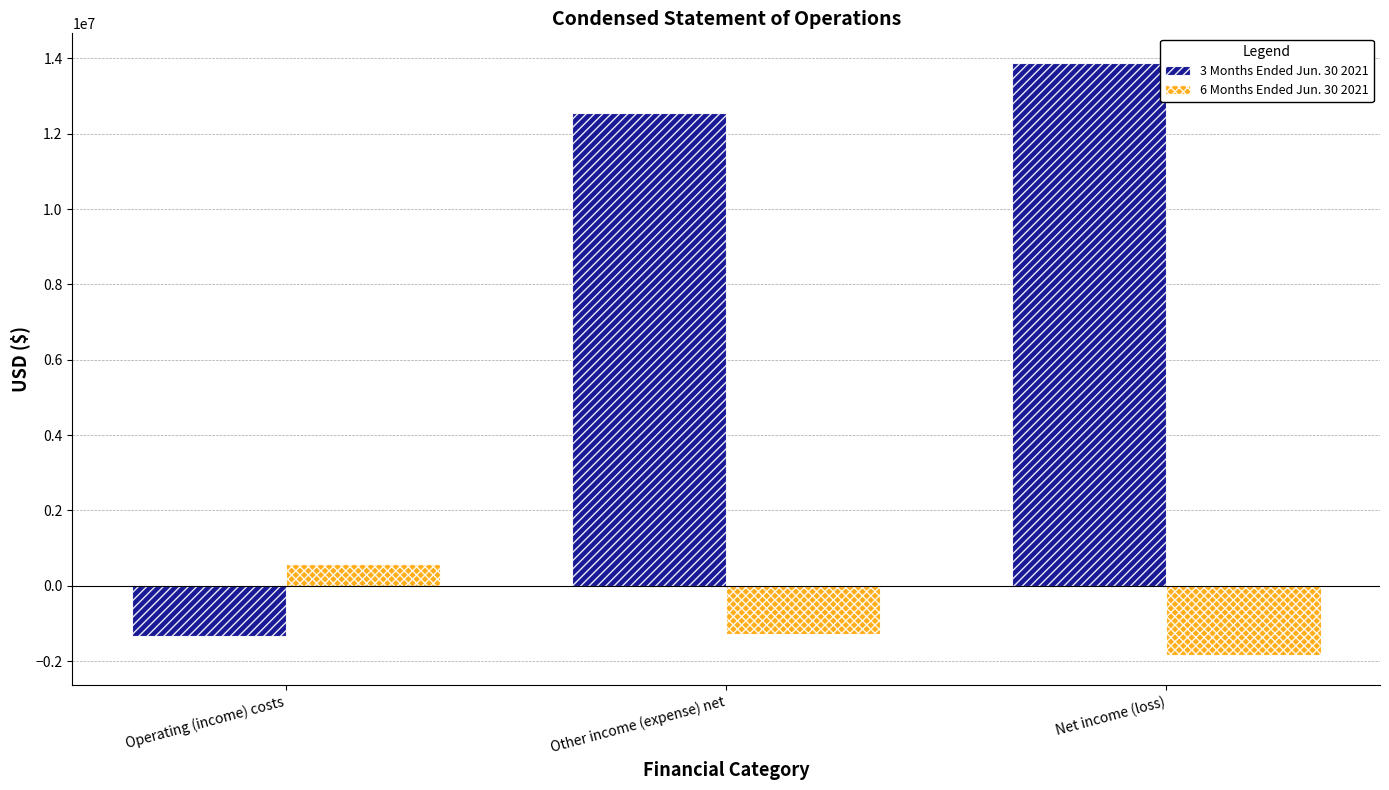

Is the value of 3 Months Ended Jun. 30 2021 at Operating (income) costs greater than the value of 6 Months Ended Jun. 30 2021 at Operating (income) costs?

No